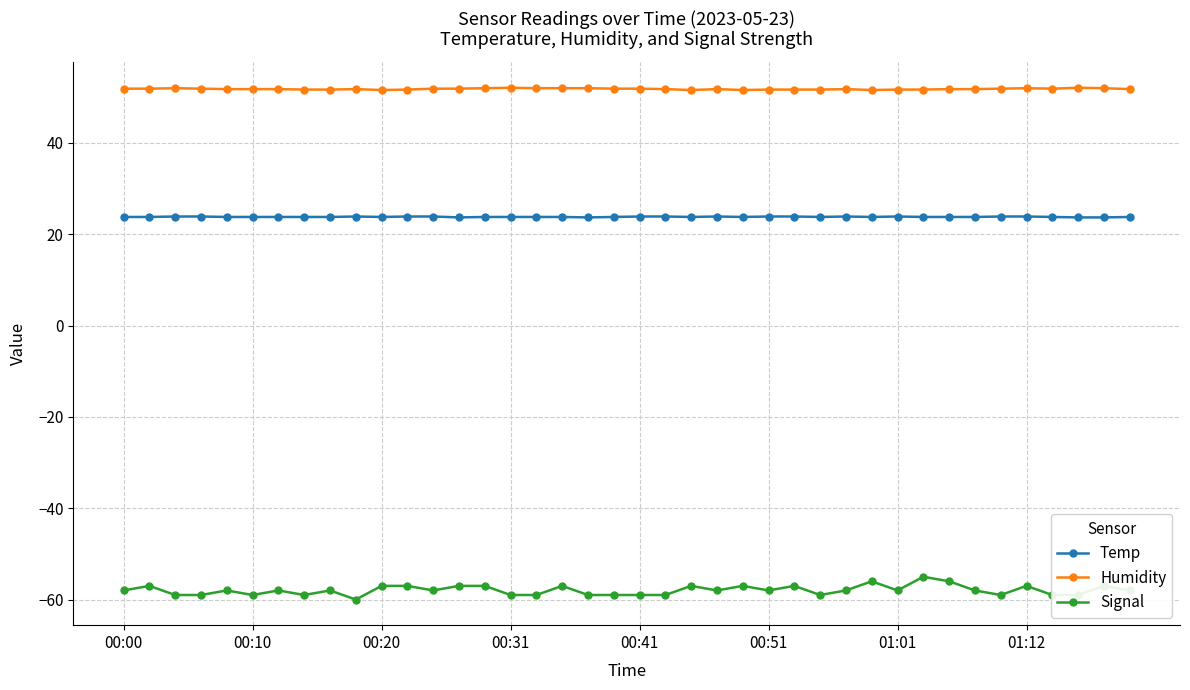

Count the number of categories in the chart.

40